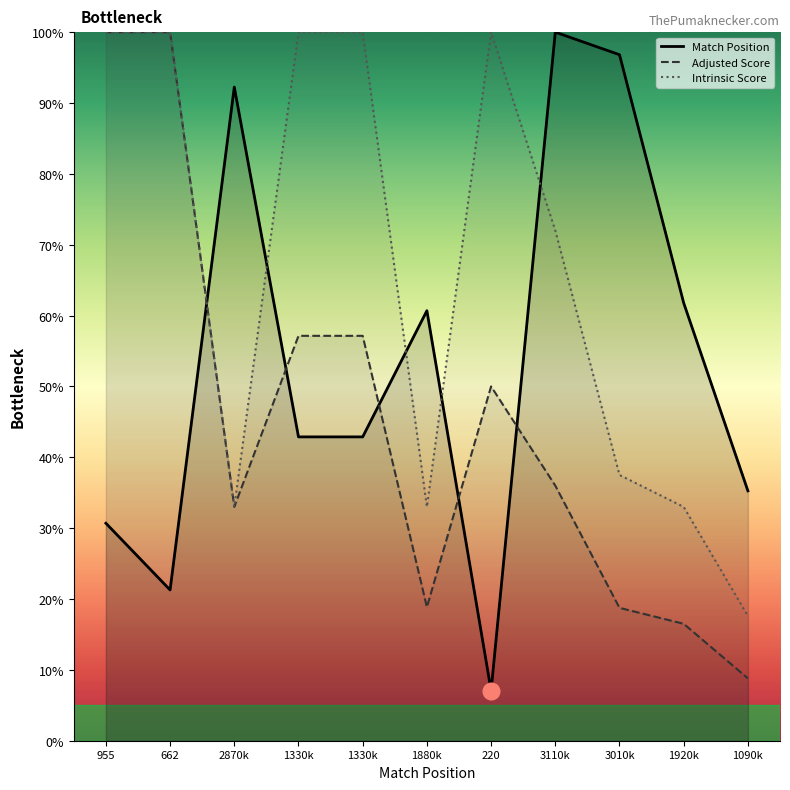

What is the spread (max minus min) of values at 3110k?

64.0